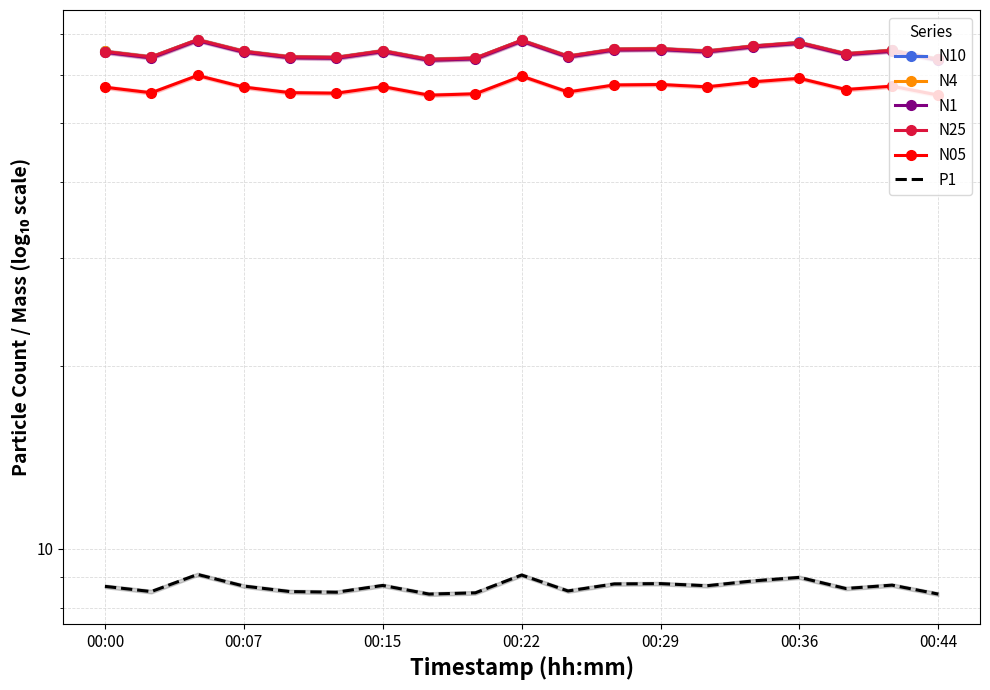

How many data points in N4 are less than 65?

8